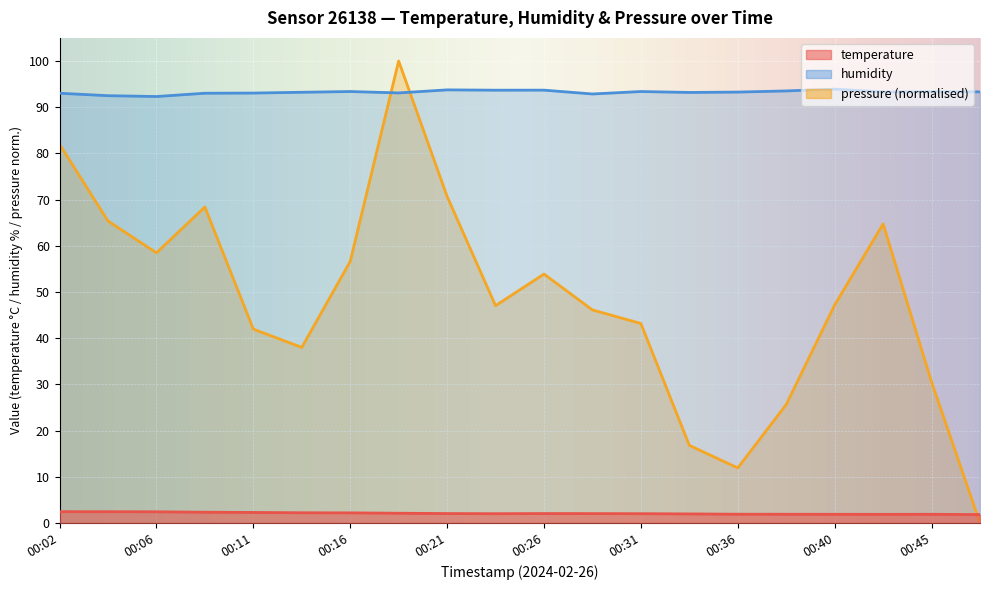

Between 00:09 and 00:40, which series saw the biggest shift?

pressure